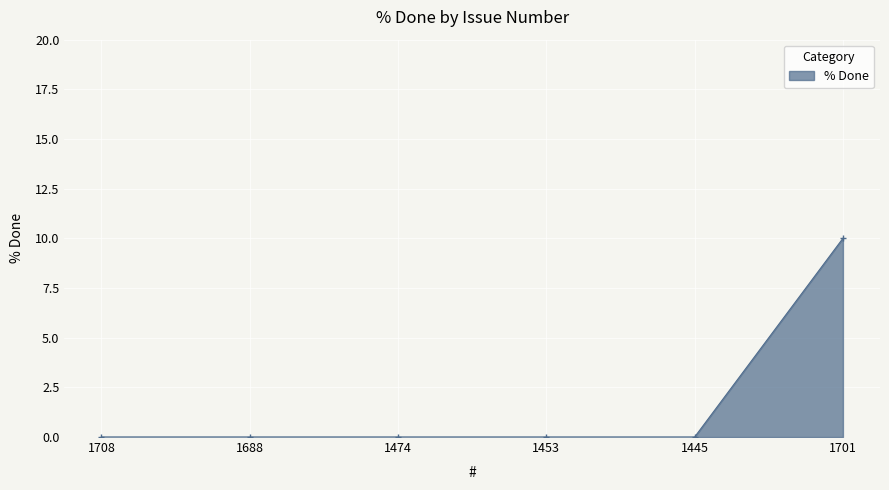

What is the change in value from 1453 to 1701?

+10